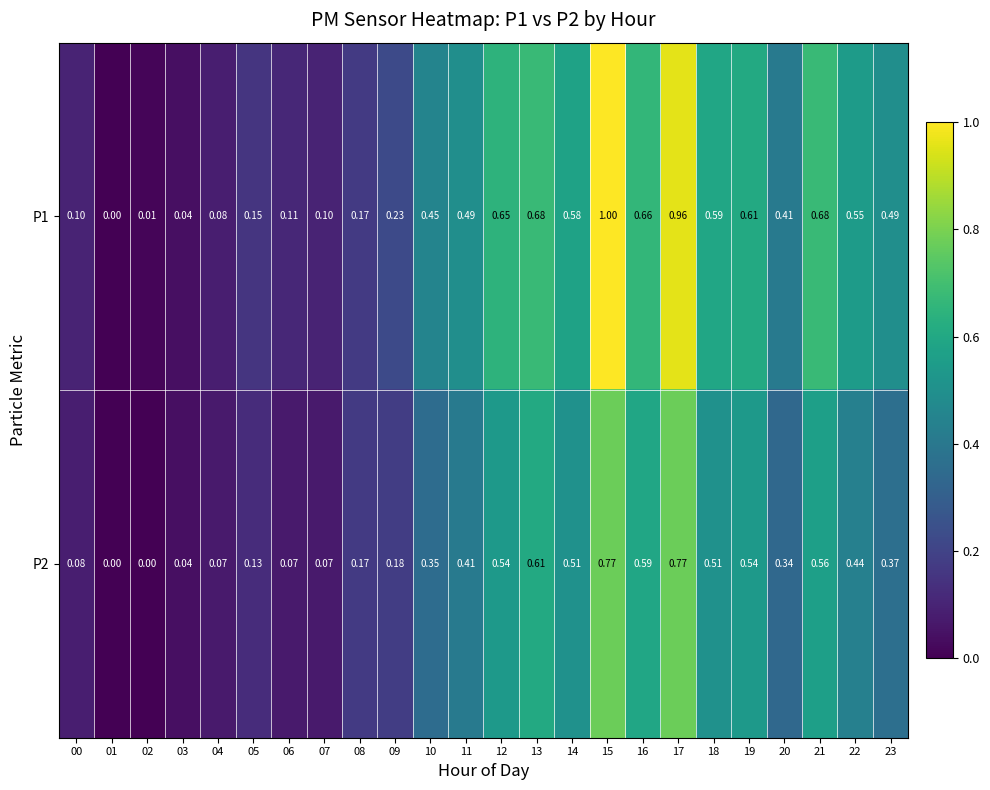

How many data points does each series have?

24